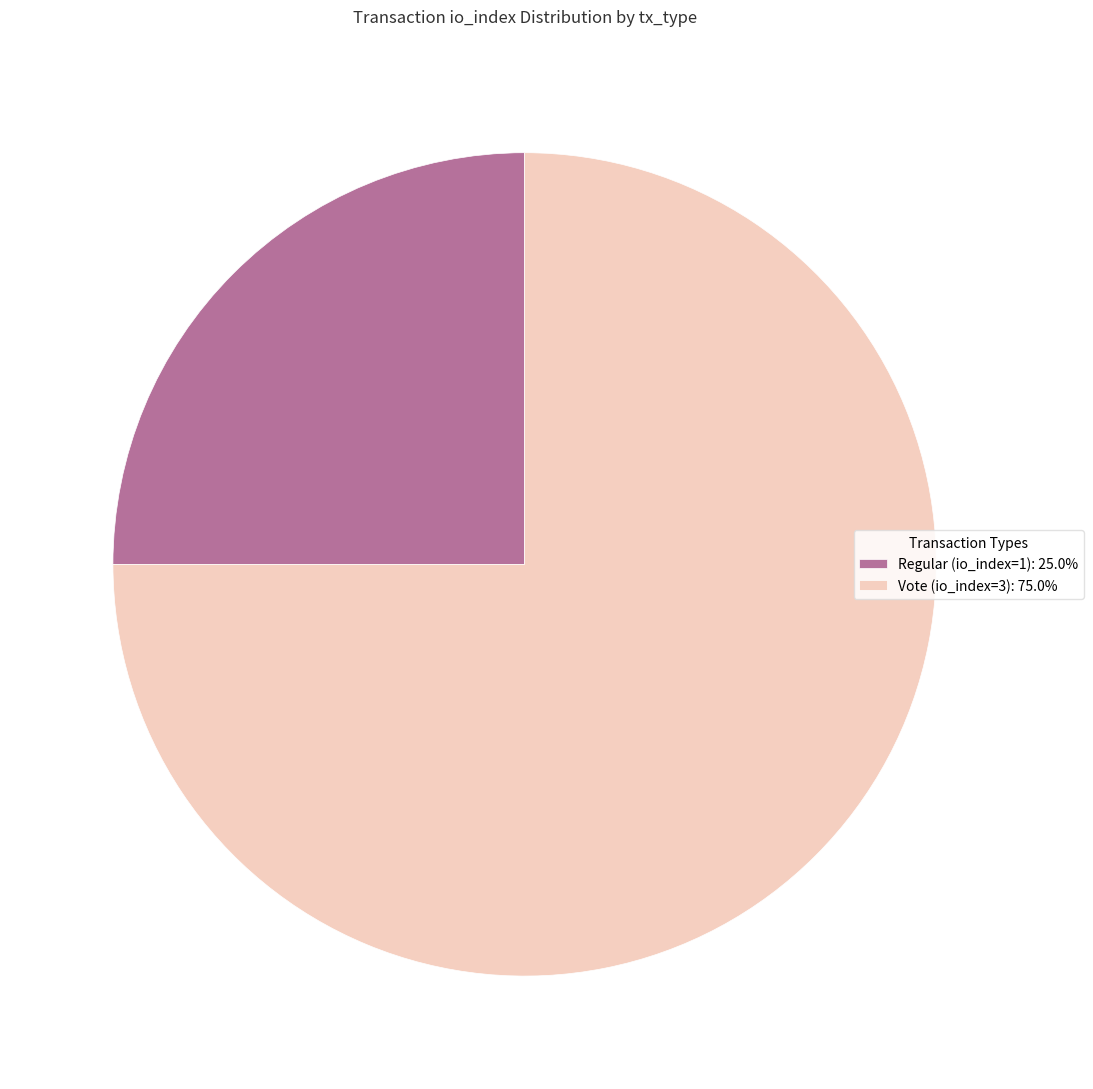

Count the number of slices in the pie.

2